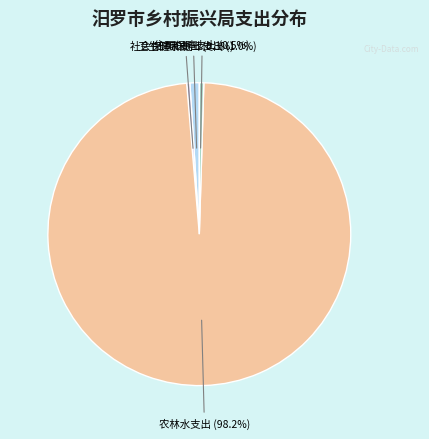

To the nearest percent, what is the difference between the largest and smallest slice percentages?

98%